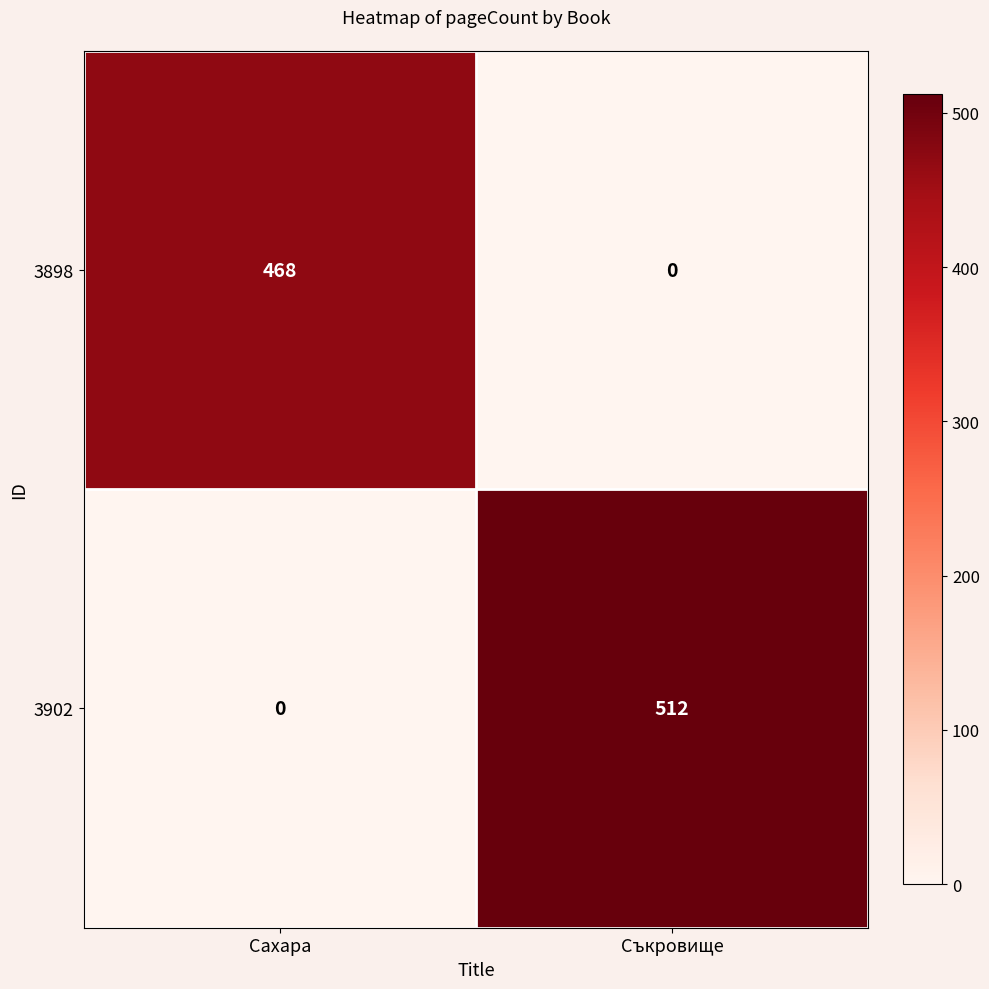

How many series are shown in this chart?

2